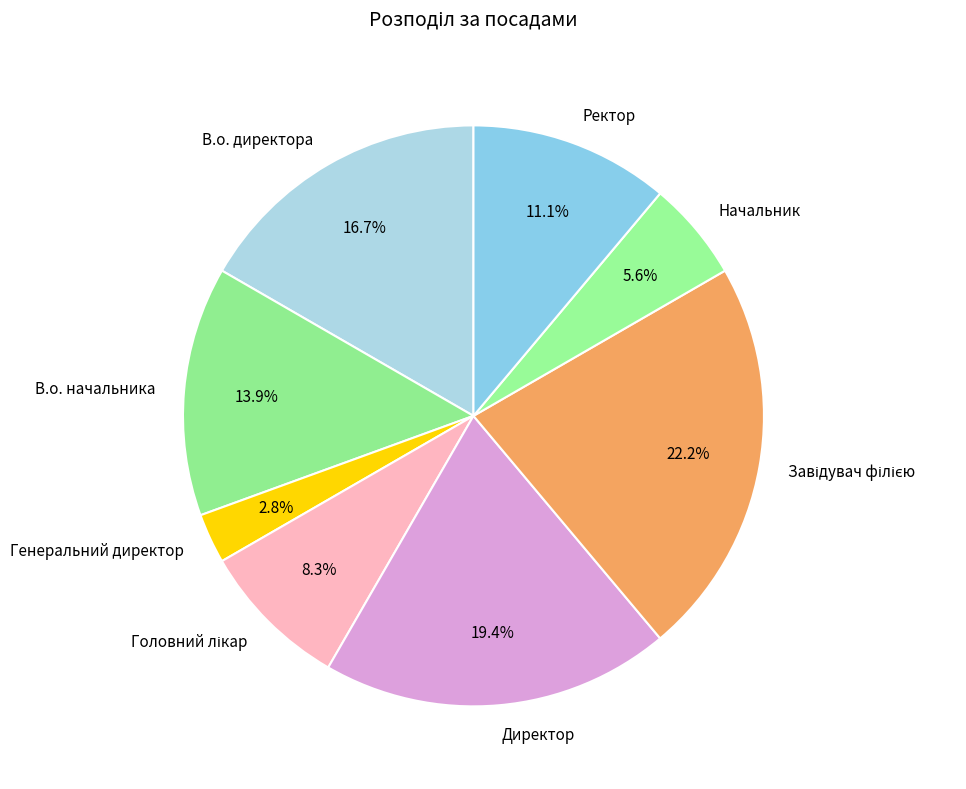

How many slices are in this pie chart?

8